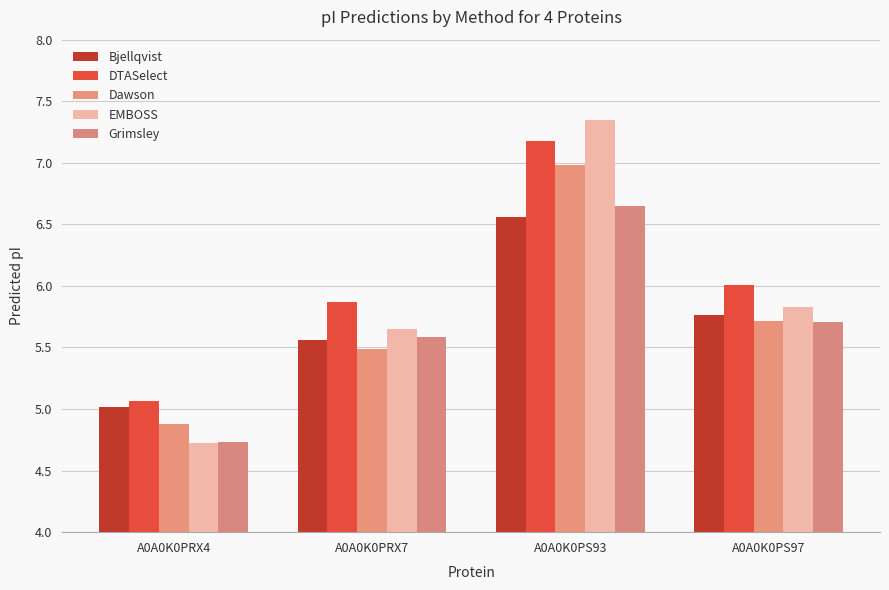

What is the average value of the EMBOSS series?

5.9